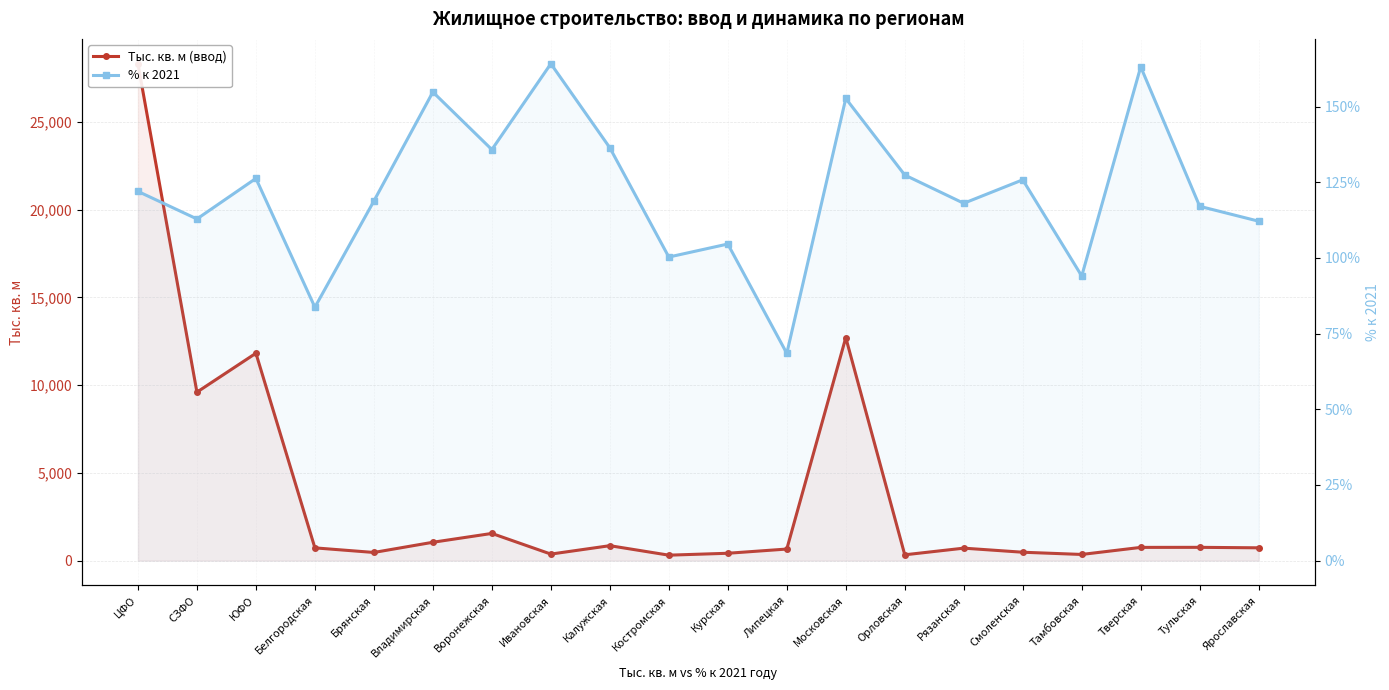

What is the maximum value for % к 2021?

164.2